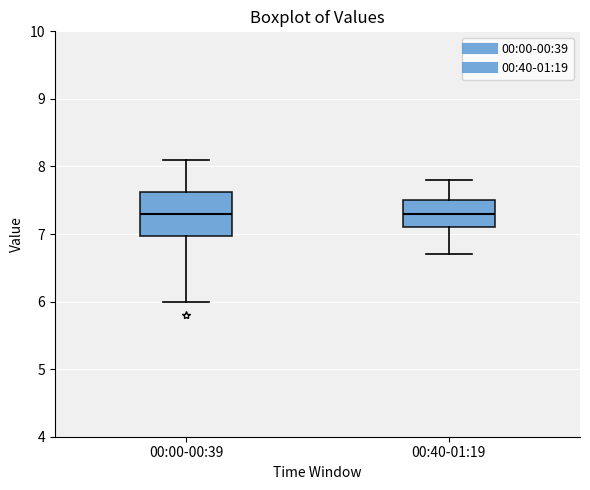

Which box is the tallest, from its lower edge to its upper edge?

00:00-00:39